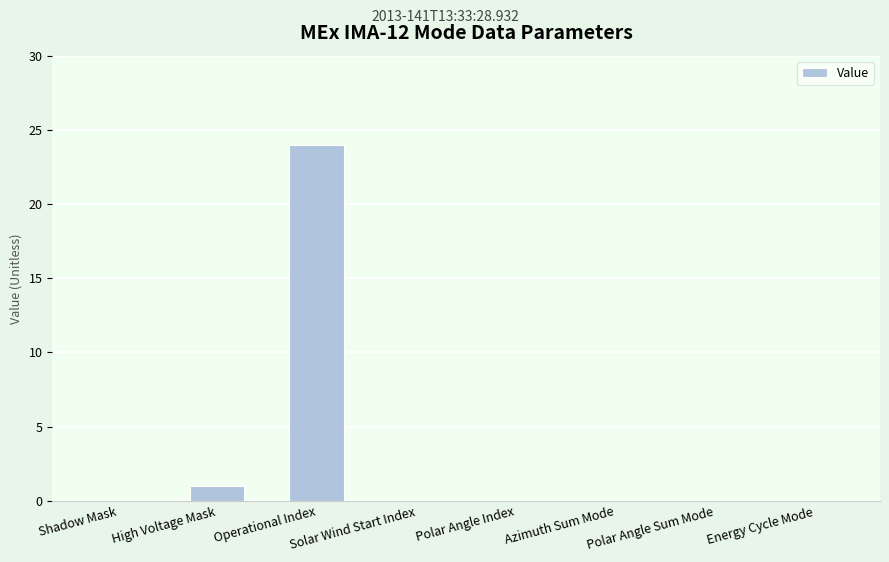

What is the sum of all values?

25